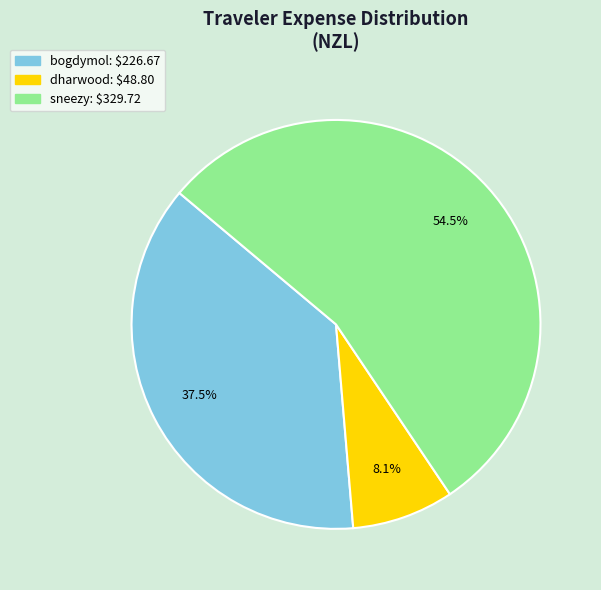

Combined, do sneezy and dharwood account for over 50%?

Yes